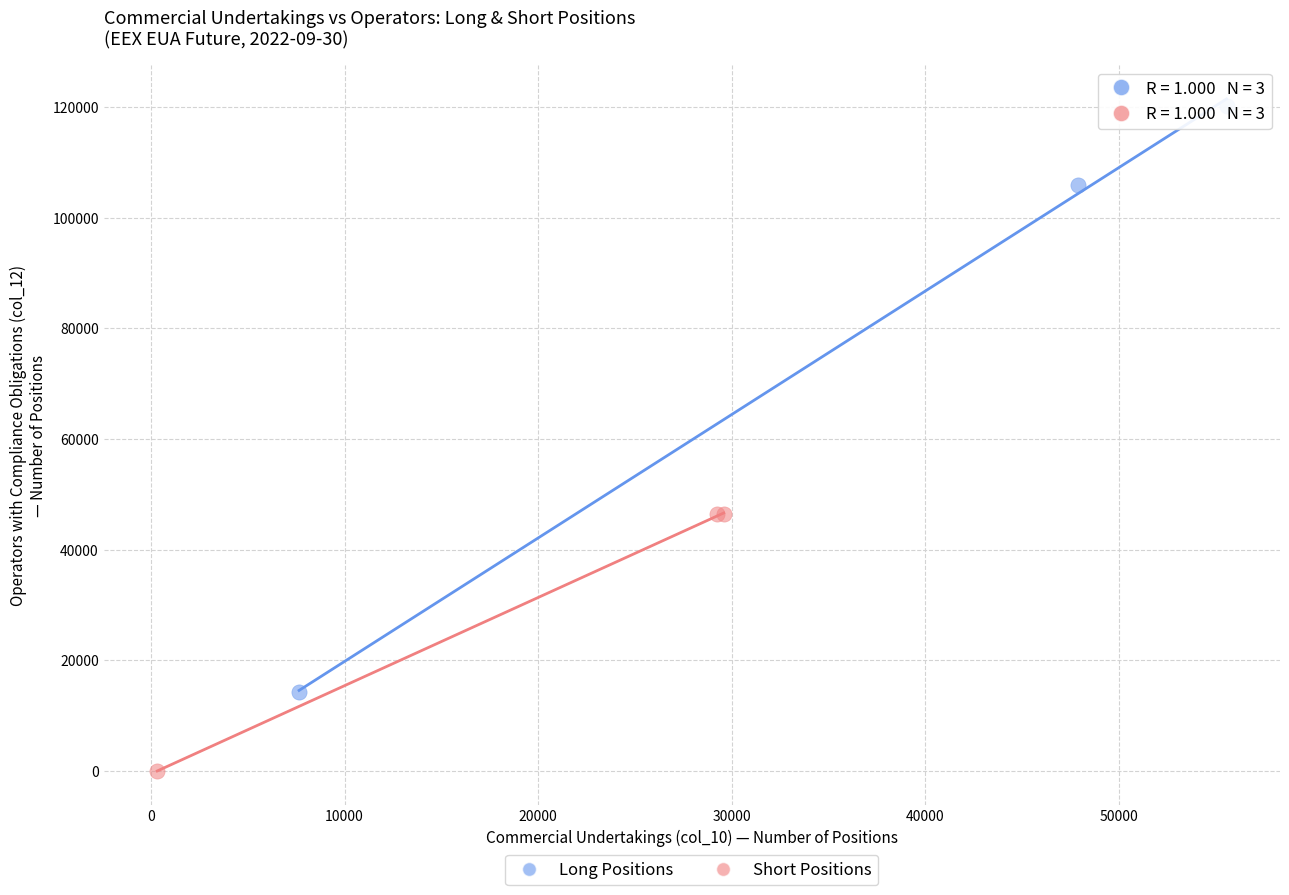

Which series contains the lowest Y value?

Short Positions